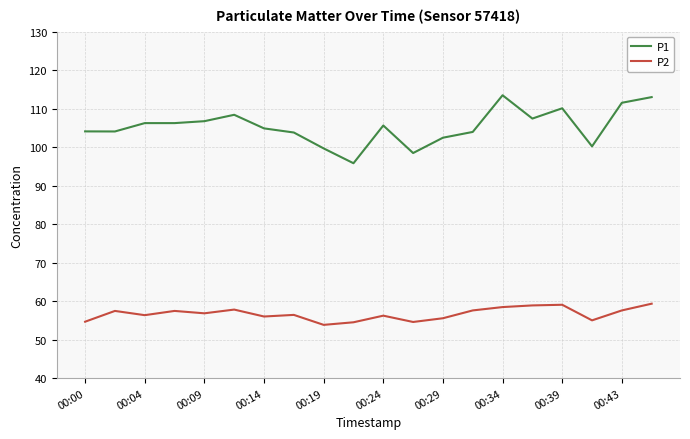

True or false: P2 and P1 cross at least once.

False